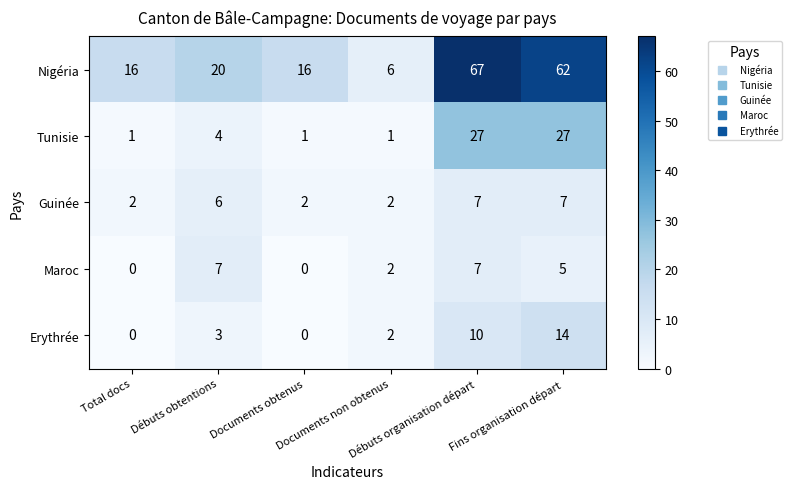

Which series changed the most between Documents non obtenus and Débuts organisation départ?

Nigéria